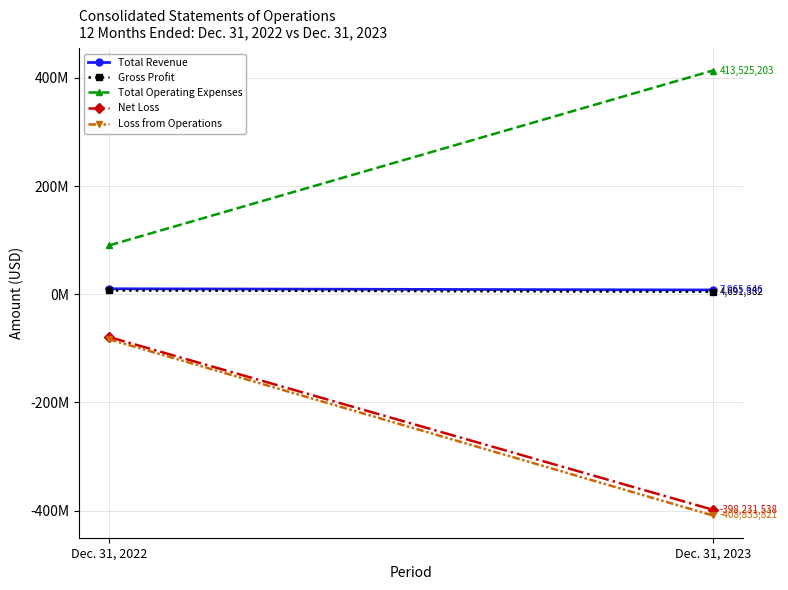

Is it true that Total Operating Expenses equals 736996600 at Dec. 31, 2023?

False